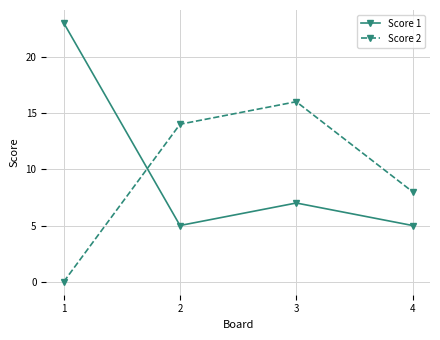

Is it true that Score 1 equals 5 at 4?

True